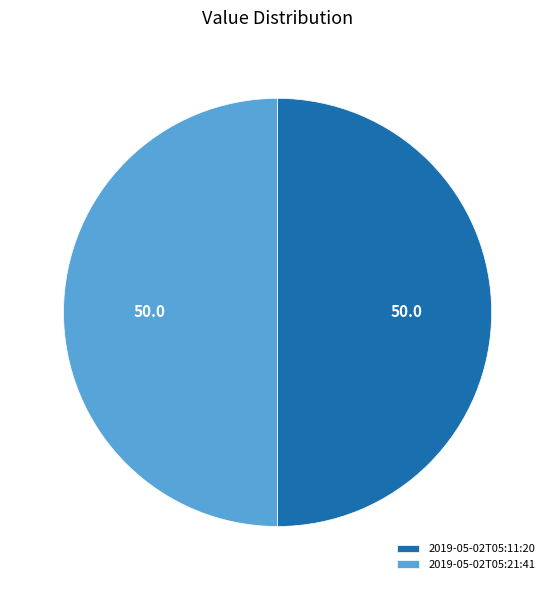

Count the number of slices in the pie.

2